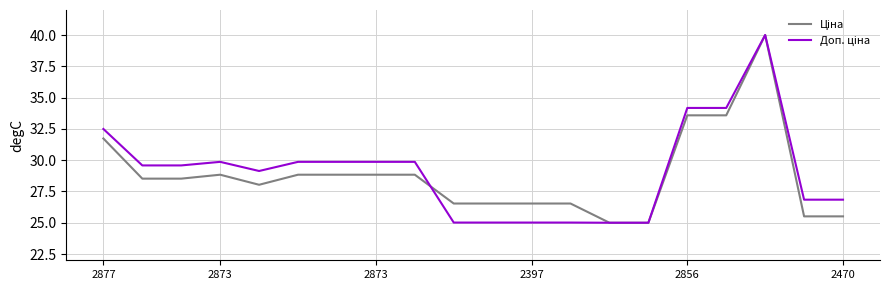

What is the minimum value shown in the chart?

25.0